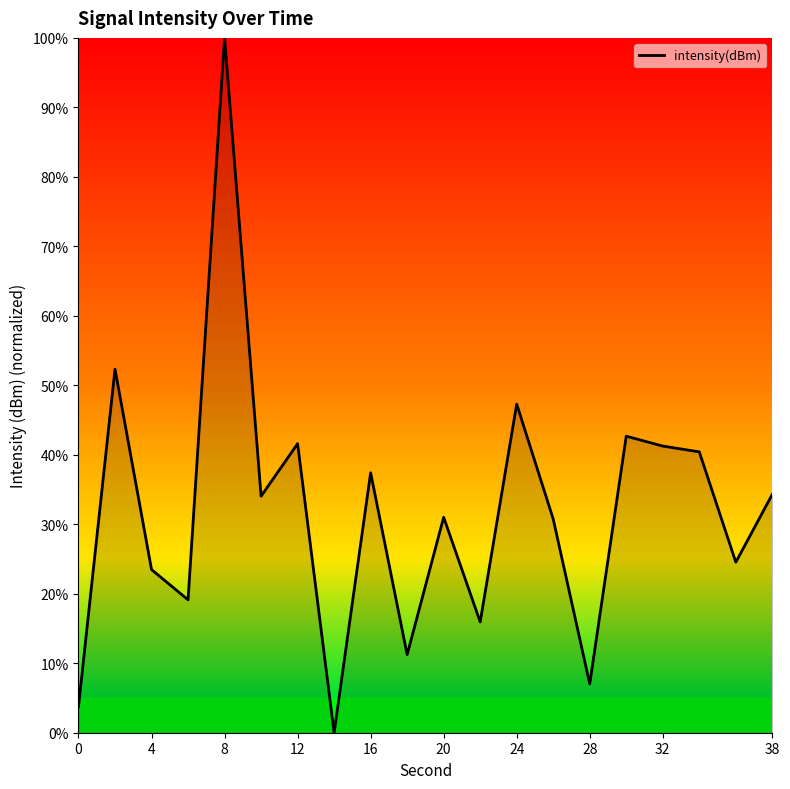

What is the difference between the maximum and minimum values?

100.0